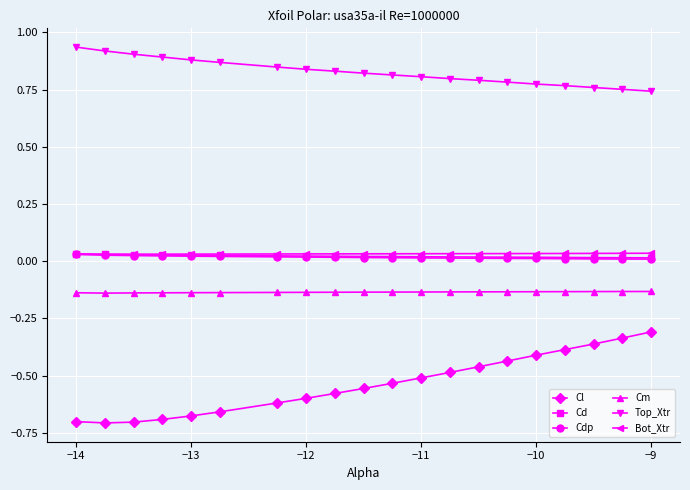

Which series has the largest total across all categories?

Top_Xtr